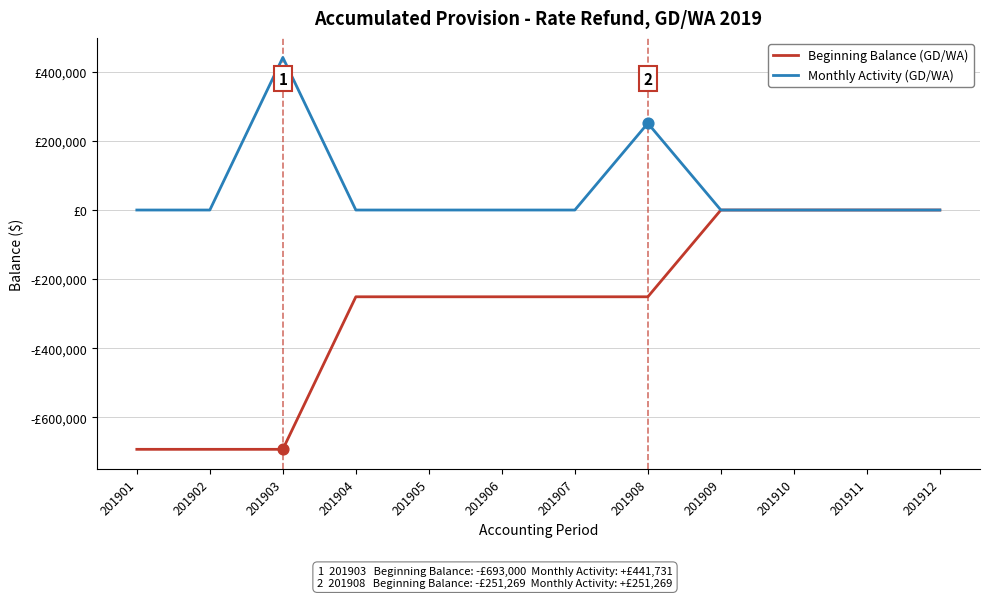

What are all the series names shown in the legend?

Beginning Balance (GD/WA), Monthly Activity (GD/WA)